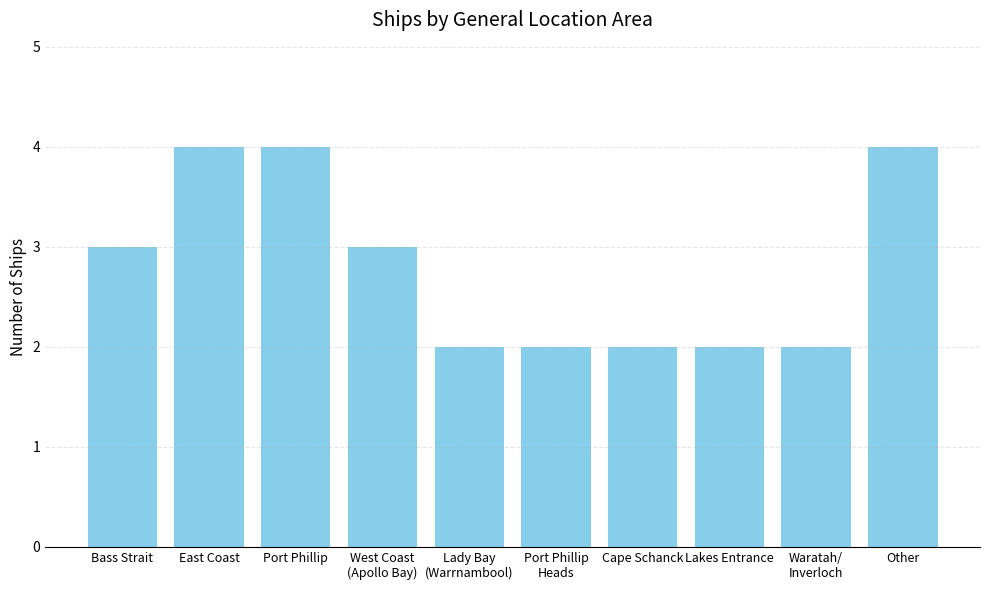

What is the greatest value displayed?

4